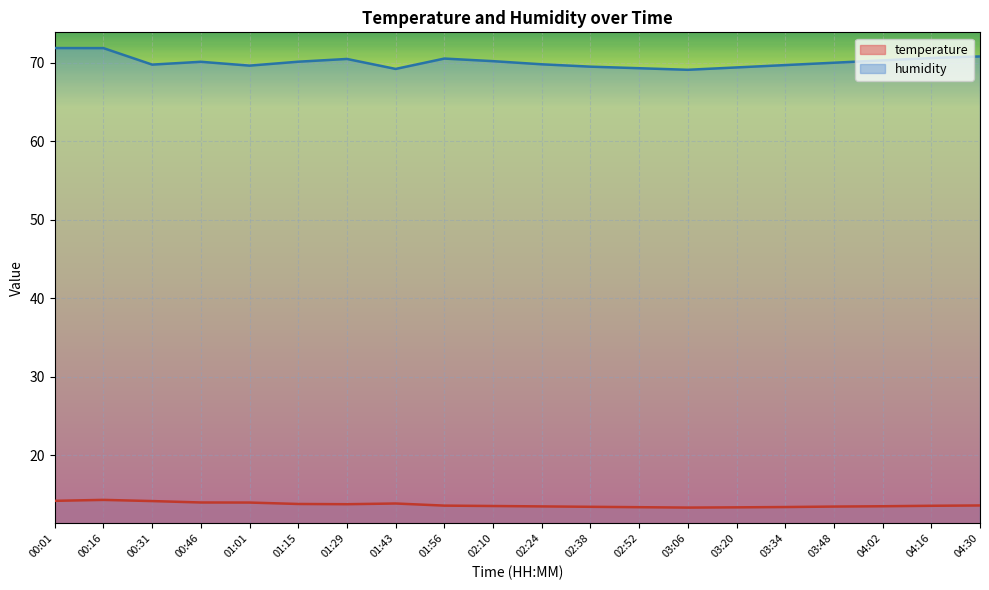

The temperature series shows 14.3 at 00:16. True or false?

True